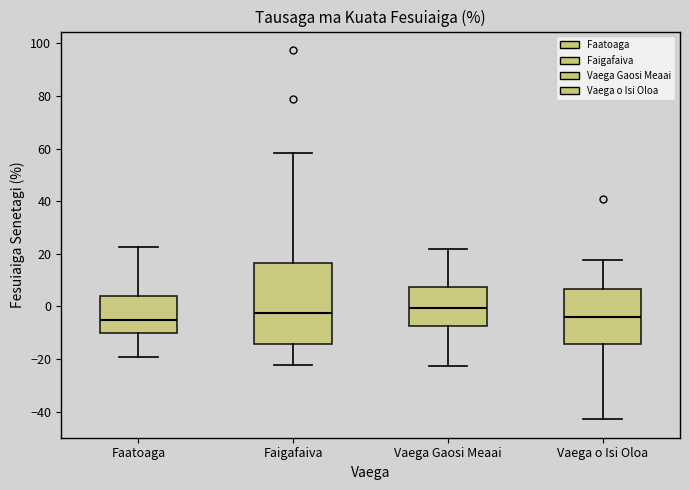

Reading left to right, transcribe this box plot: for each box, give where its median line is, the range the box spans, and where its two whiskers end, as read against the y-axis. The values are not printed on the chart, so give them approximately, as read against the axis.

Faatoaga: median -4, box -10 to 4, whiskers -20 to 22
Faigafaiva: median -2, box -14 to 16, whiskers -22 to 58
Vaega Gaosi Meaai: median 0, box -8 to 8, whiskers -22 to 22
Vaega o Isi Oloa: median -4, box -14 to 6, whiskers -42 to 18